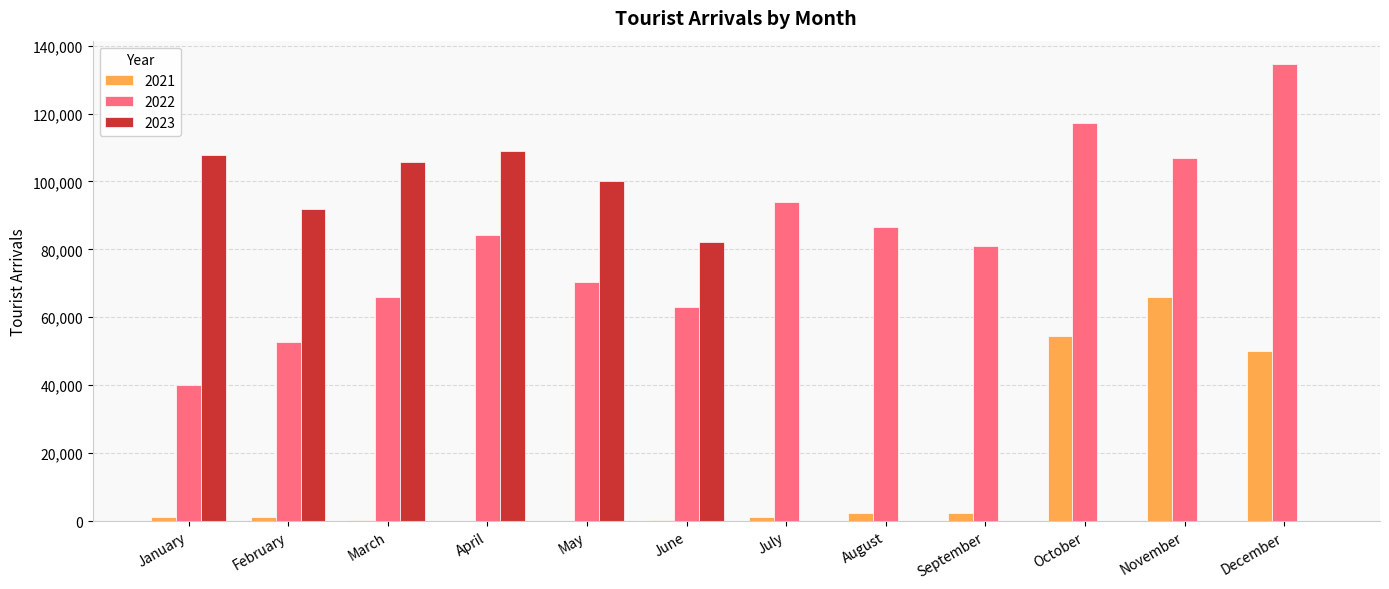

What is the sum of the 2023 values at May and December?

100030